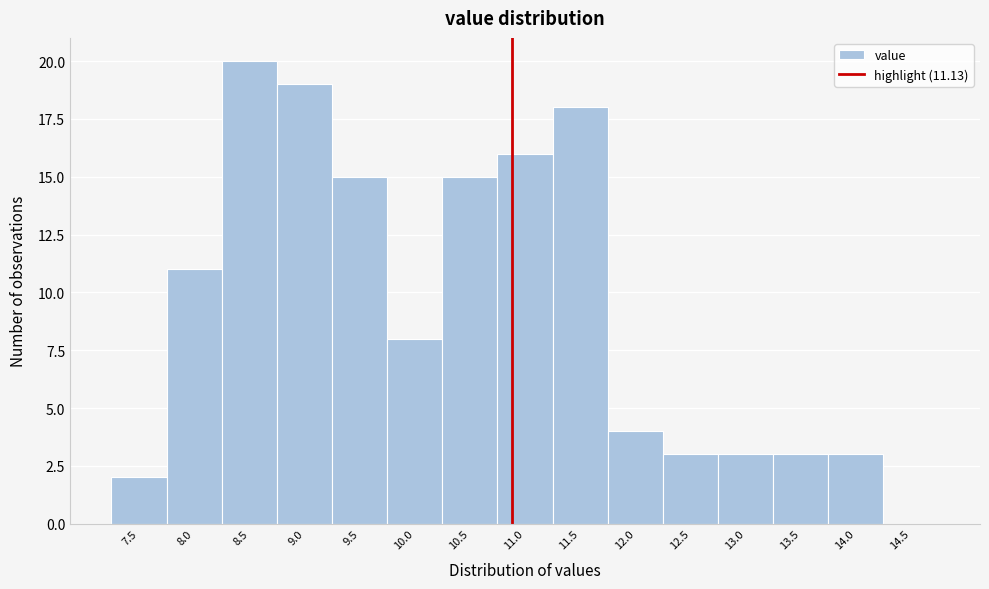

What is the change in value from 10.0 to 14.0?

-5